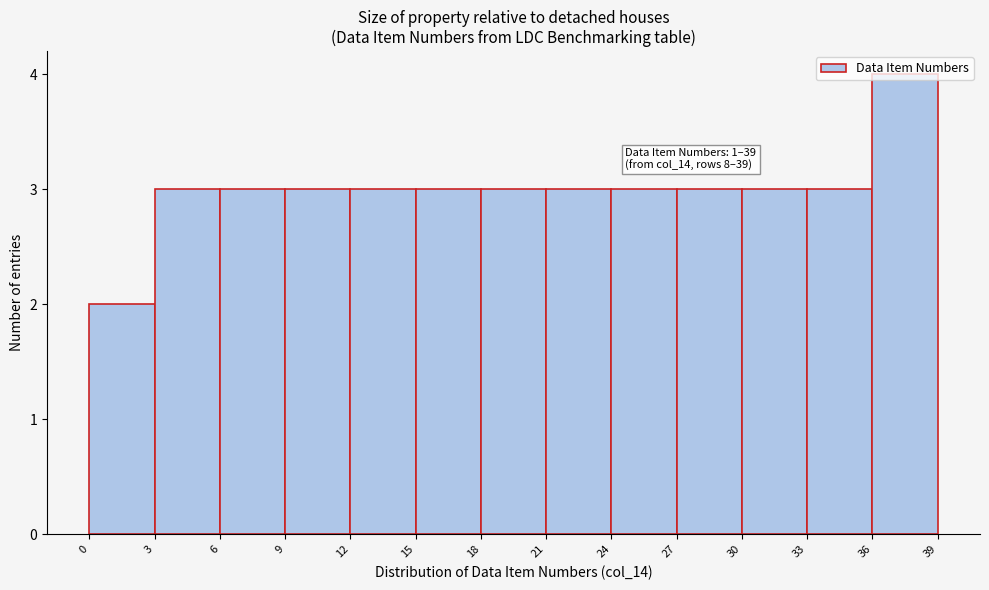

Which range on the x-axis has the tallest bar?

36 to 39